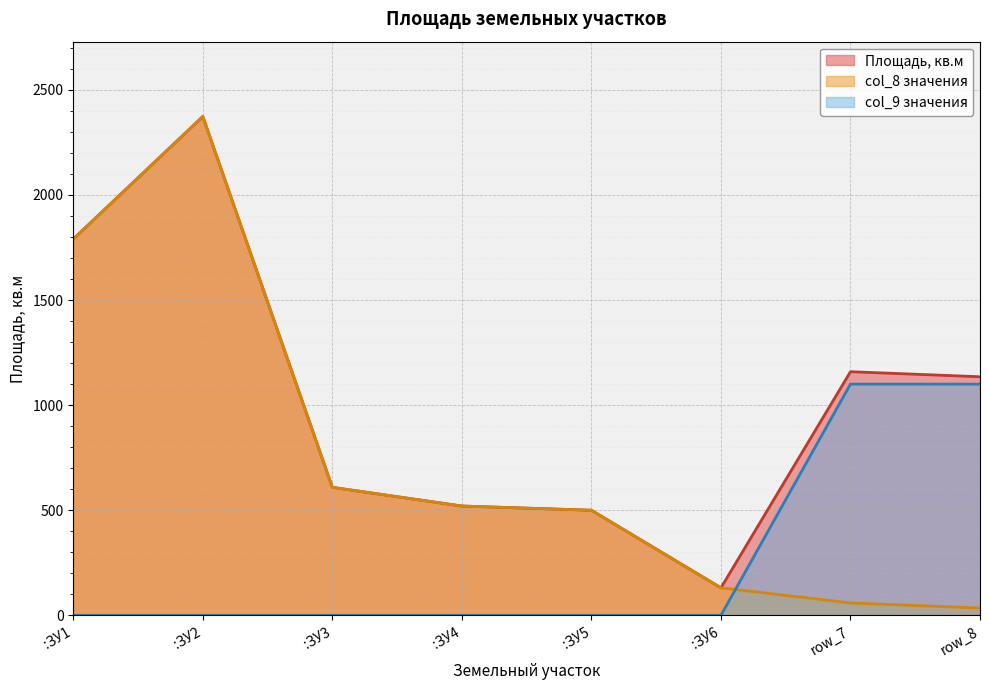

Where does the data first go above 1135?

:ЗУ1